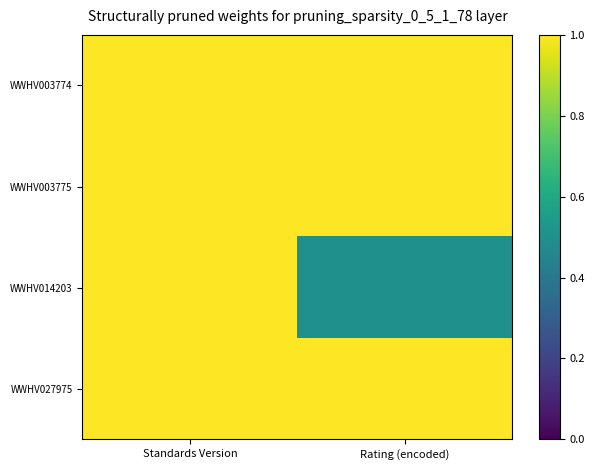

What is the total value across all series at Rating (encoded)?

3.5